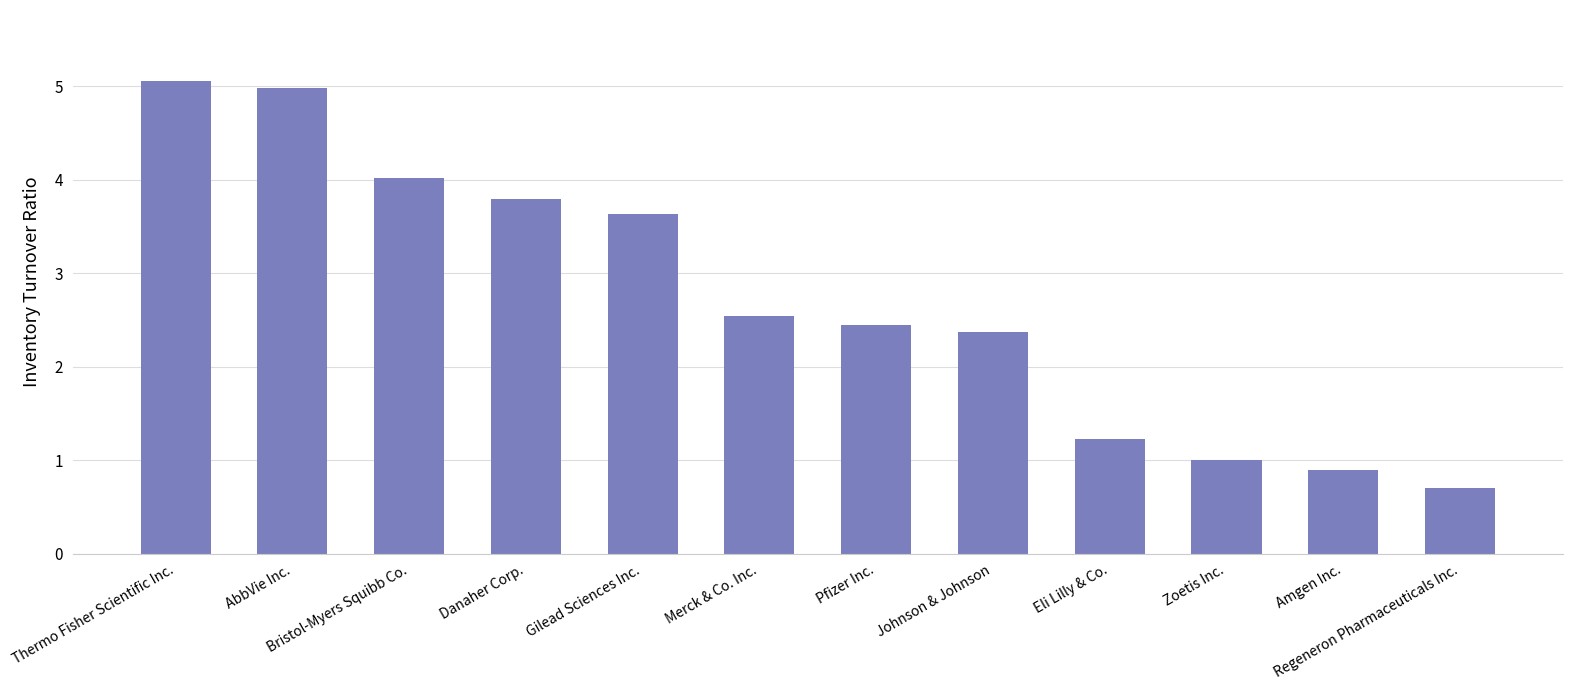

Reading left to right, what are all the values shown in this chart?

5.1	5.0	4.0	3.8	3.6	2.5	2.5	2.4	1.2	1.0	0.9	0.7